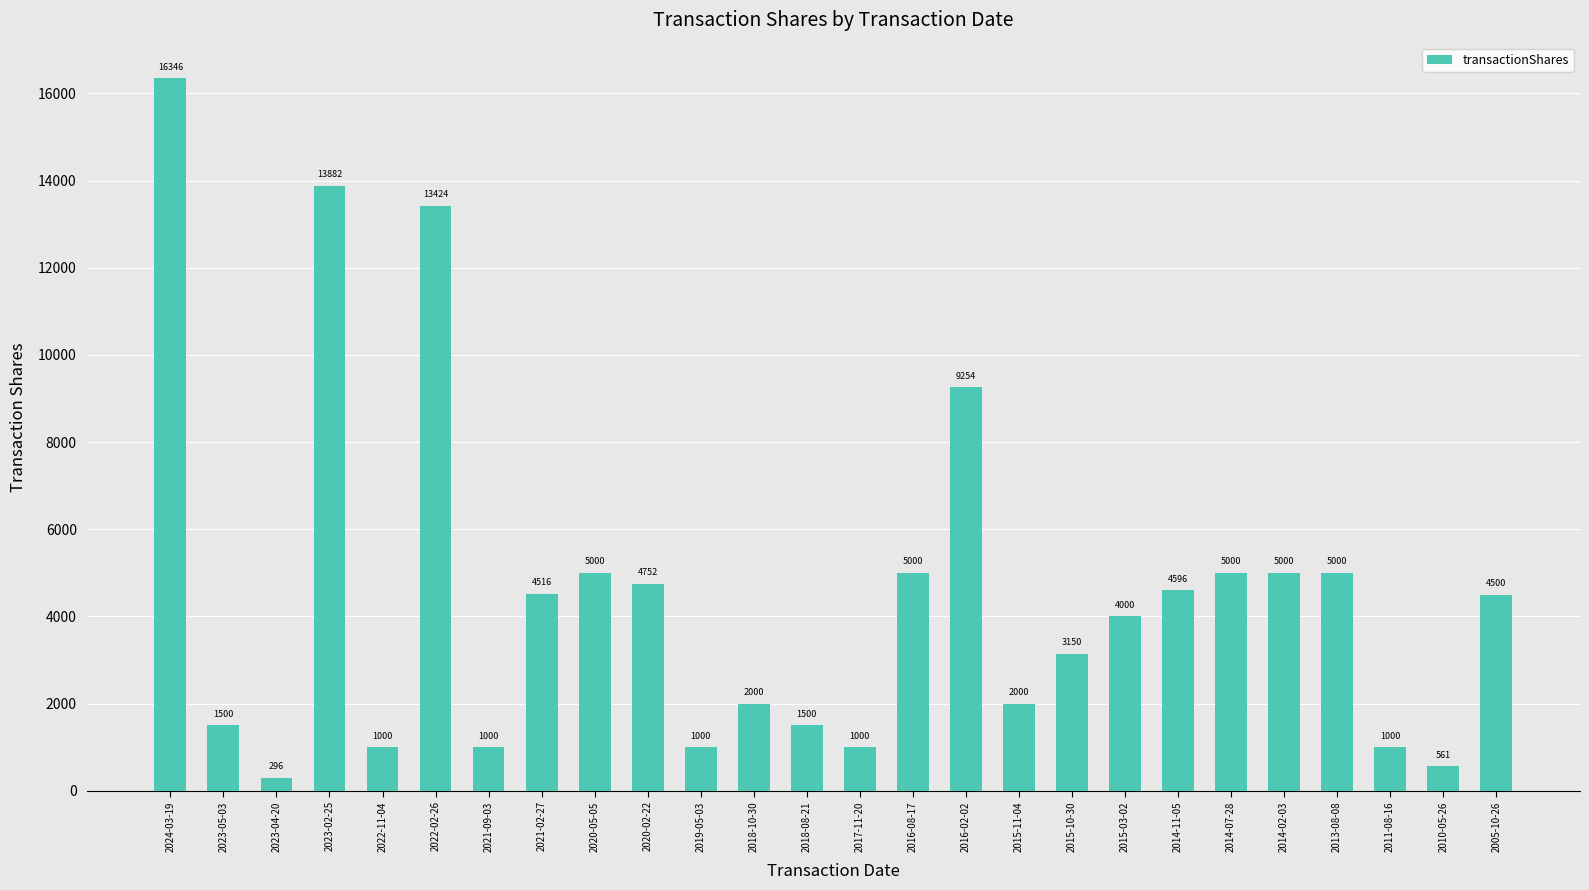

Which label corresponds to the largest value in the chart?

2024-03-19